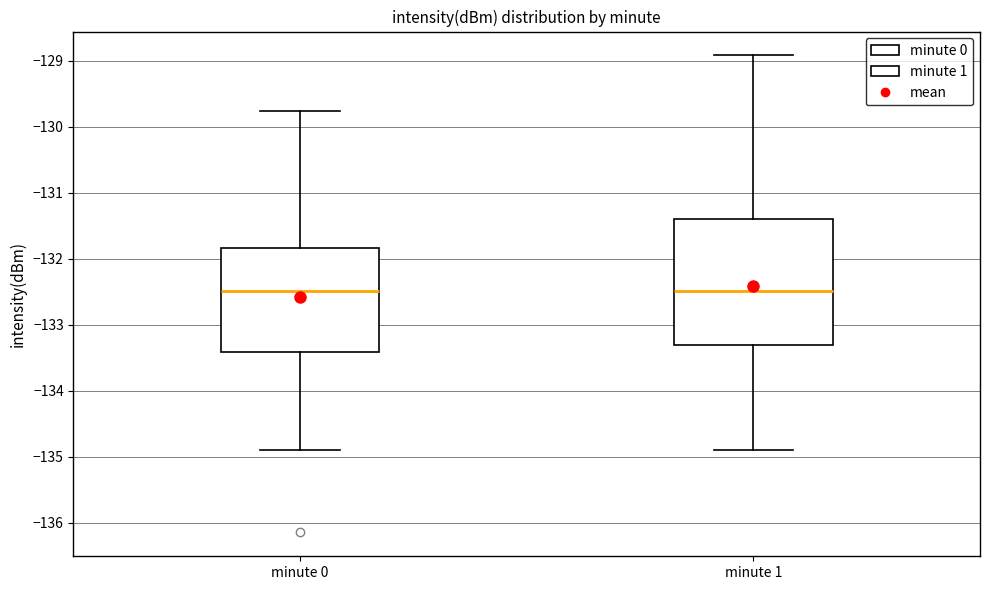

Where does the upper whisker of the box for minute 1 end on the y-axis? The values are not printed on the chart, so give them approximately, as read against the axis.

-128.9